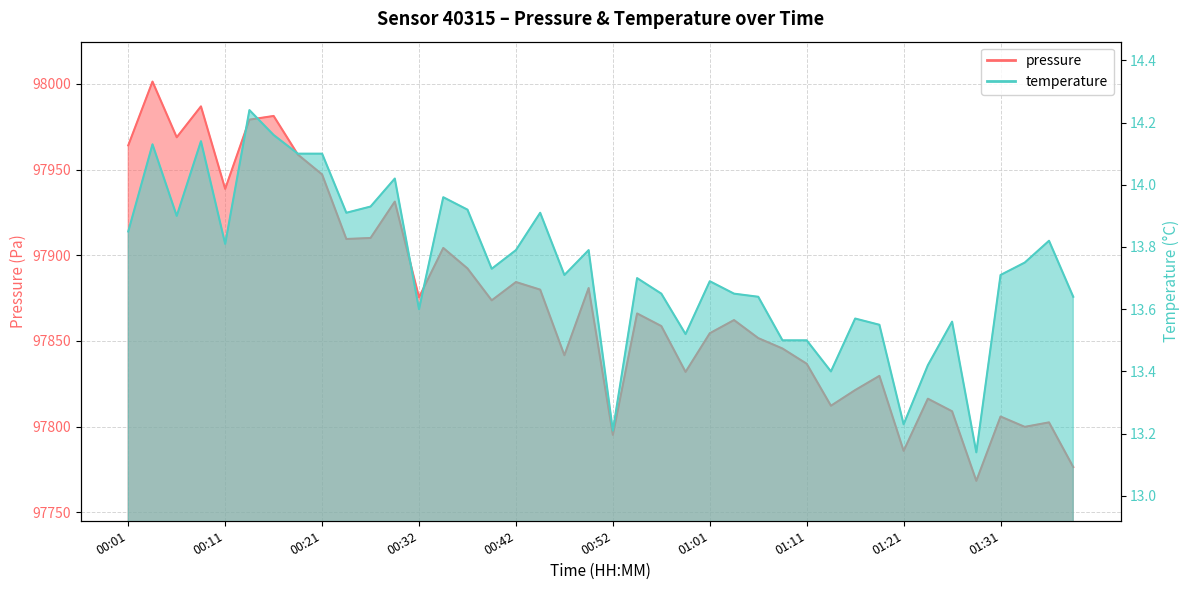

Reading left to right, transcribe all the data shown in this chart.

pressure: 97964.1	98001.3	97968.8	97986.9	97938.8	97979.1	97981.3	97958.8	97947.2	97909.5	97910.1	97931.3	97875.5	97904.3	97892.3	97873.7	97884.4	97879.9	97841.7	97880.9	97795.2	97866.1	97858.7	97831.9	97854.5	97862.2	97851.7	97845.6	97836.7	97812.2	97821.3	97829.6	97785.9	97816.3	97809.0	97768.4	97805.9	97799.9	97802.5	97776.4
temperature: 13.8	14.1	13.9	14.1	13.8	14.2	14.2	14.1	14.1	13.9	13.9	14.0	13.6	14.0	13.9	13.7	13.8	13.9	13.7	13.8	13.2	13.7	13.7	13.5	13.7	13.7	13.6	13.5	13.5	13.4	13.6	13.6	13.2	13.4	13.6	13.1	13.7	13.8	13.8	13.6